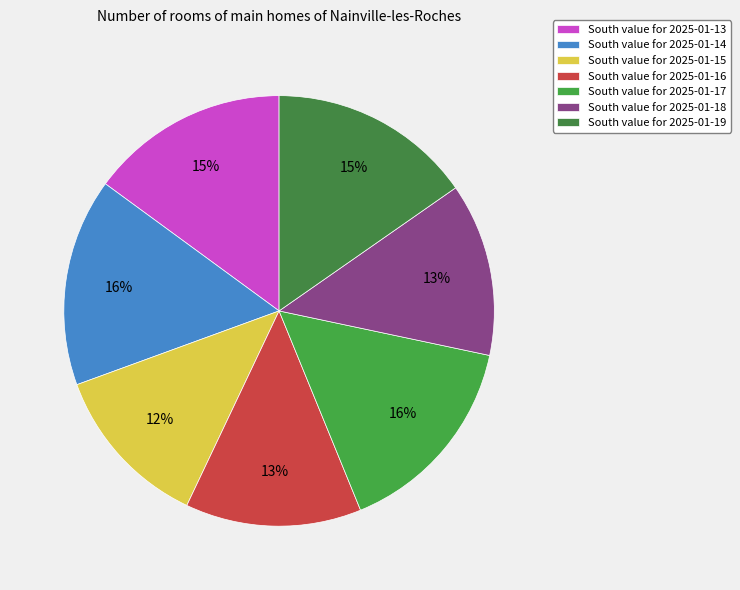

Count the number of slices in the pie.

7